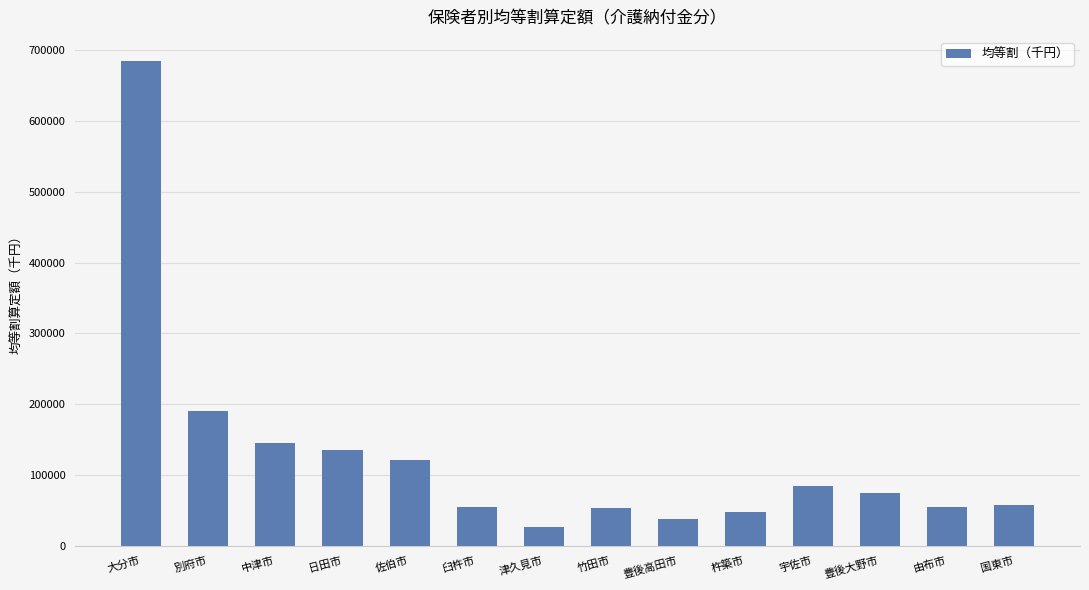

Which category has the highest value across all series?

大分市